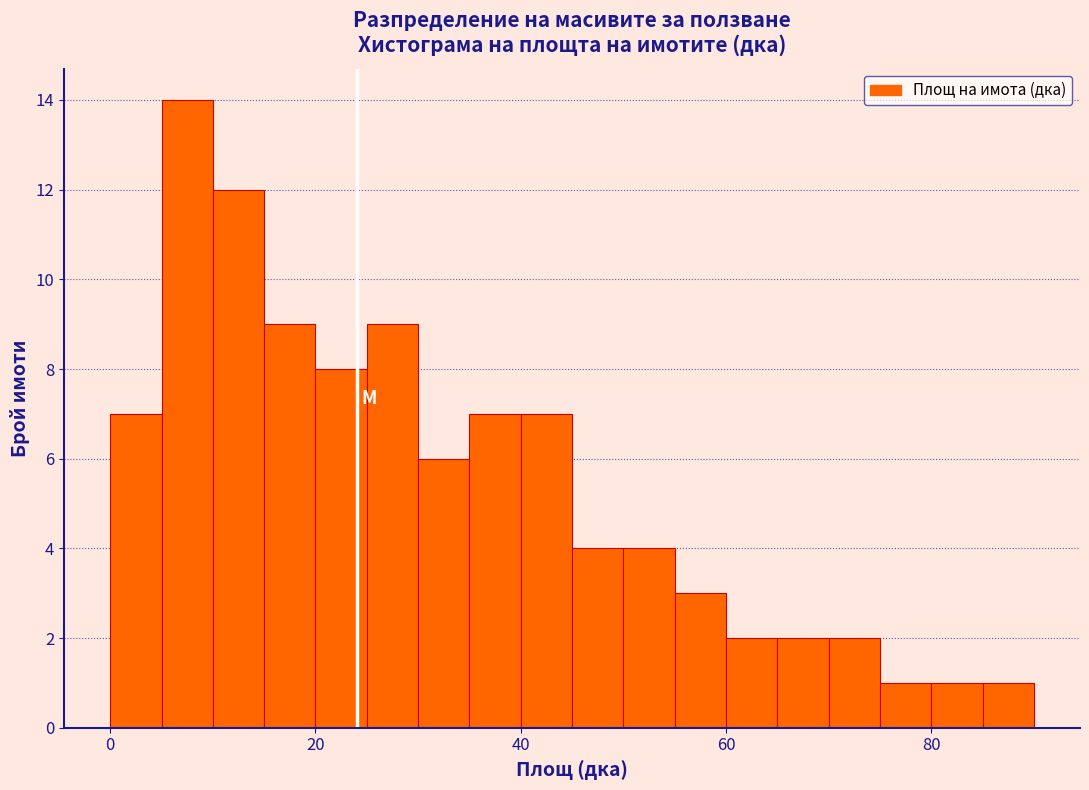

Around what value on the x-axis is the tallest bar? Give the approximate position of its centre, as read against the axis.

8